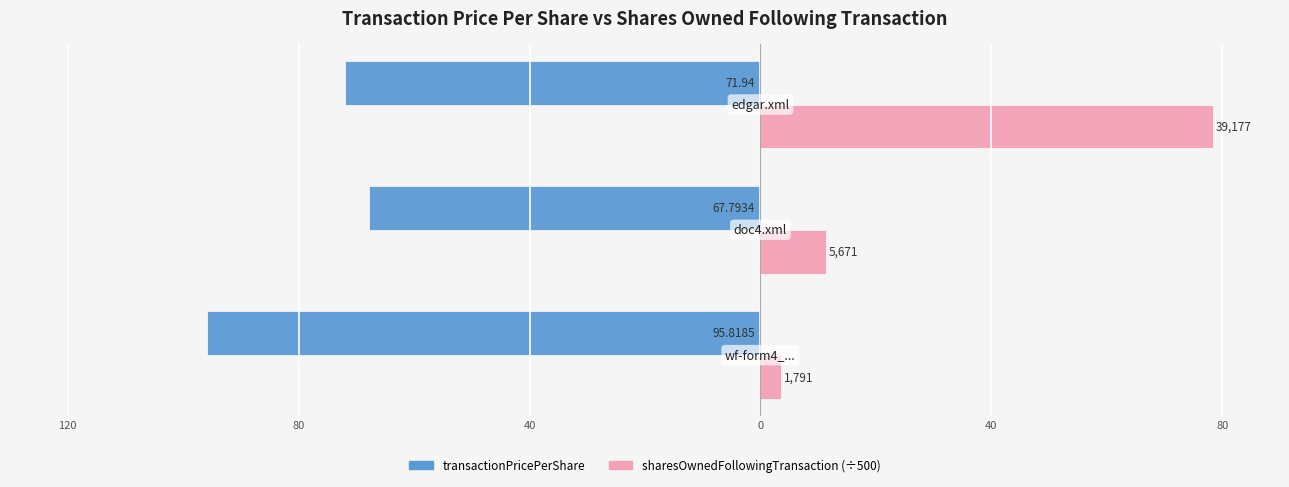

What are all the series names shown in the legend?

transactionPricePerShare, sharesOwnedFollowingTransaction (÷500)